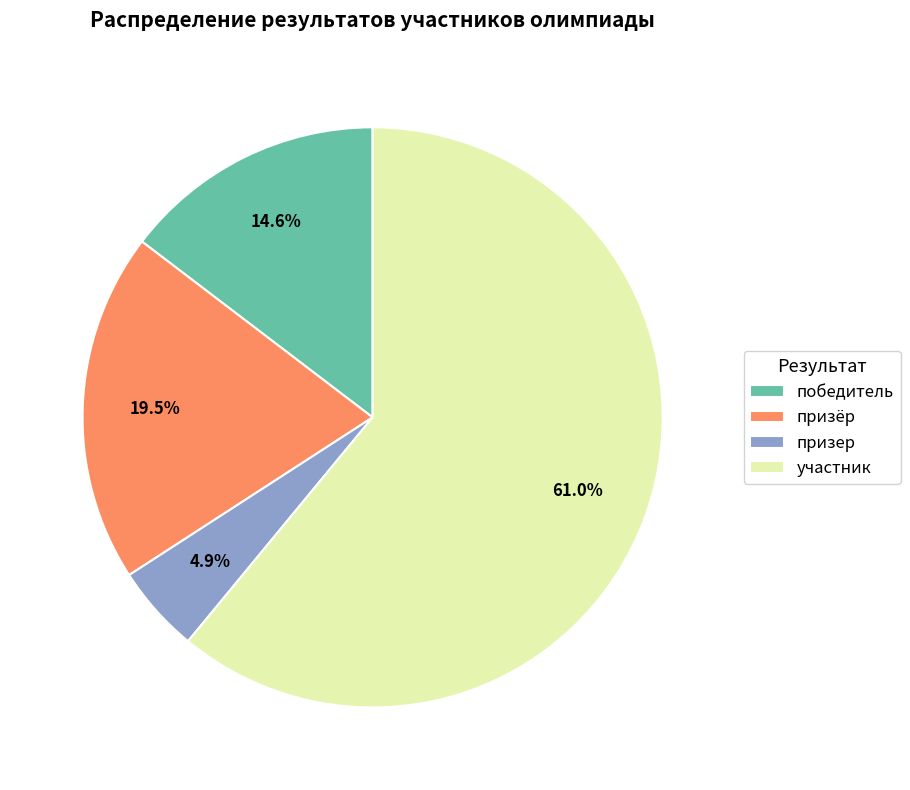

Which has a higher value, призер or участник?

участник